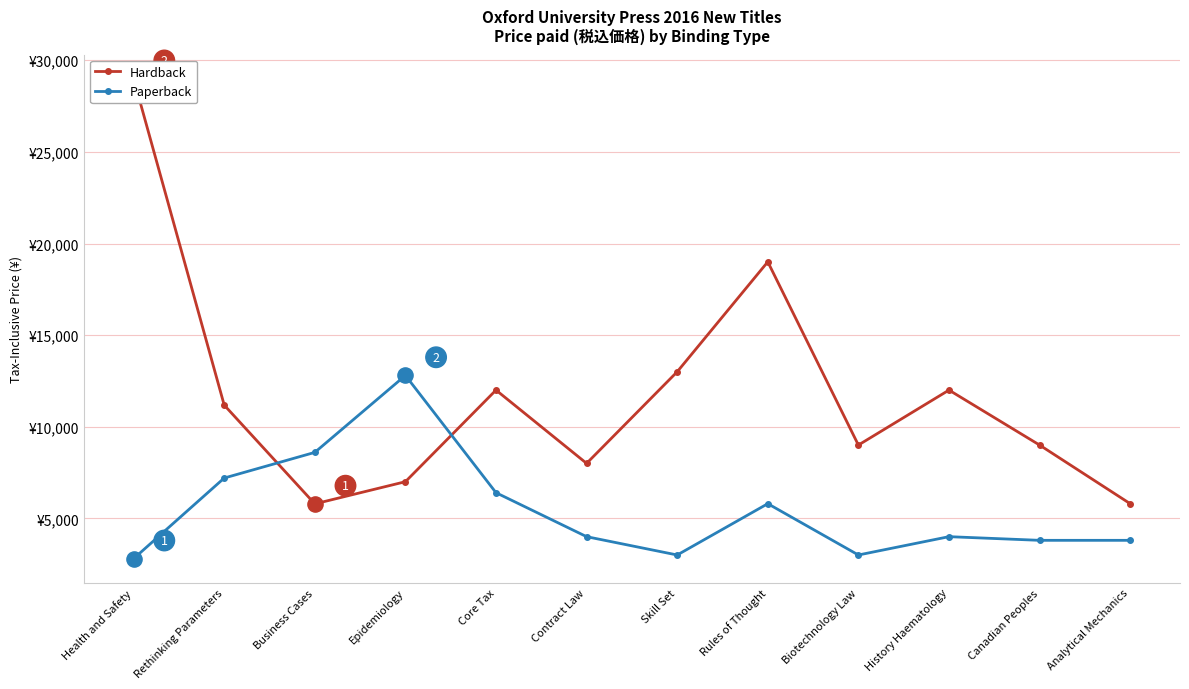

Is the value of Paperback at Biotechnology Law greater than the value of Hardback at Skill Set?

No